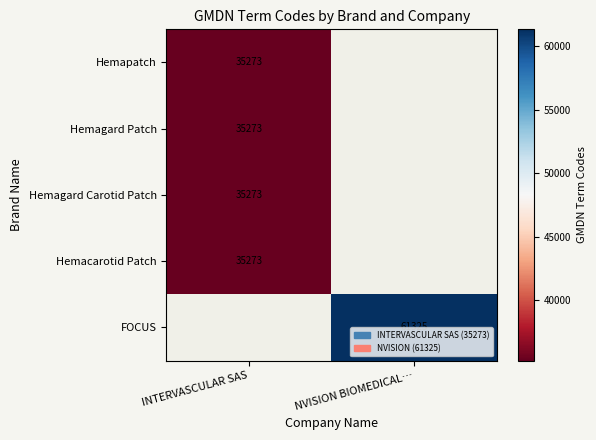

Is it true that Hemagard Patch equals 23302 at INTERVASCULAR SAS?

False